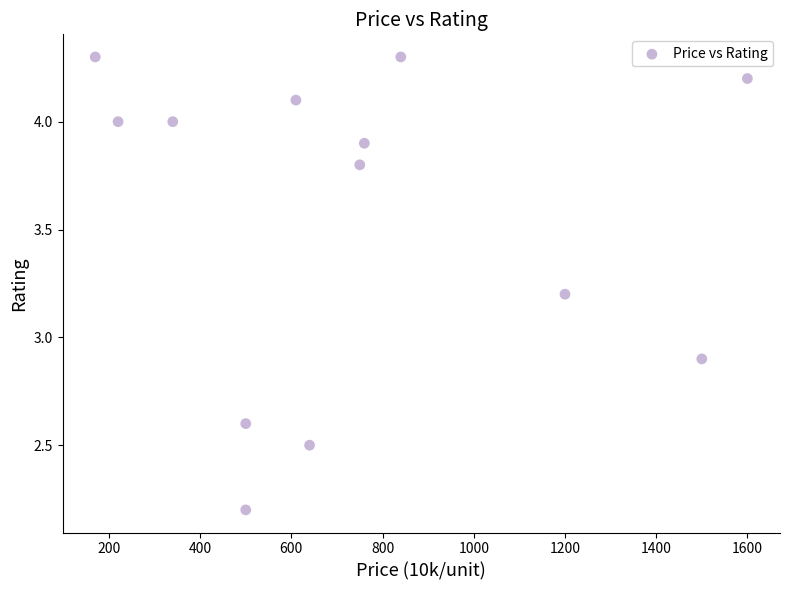

What is the range of X values (max minus min)?

1430.0